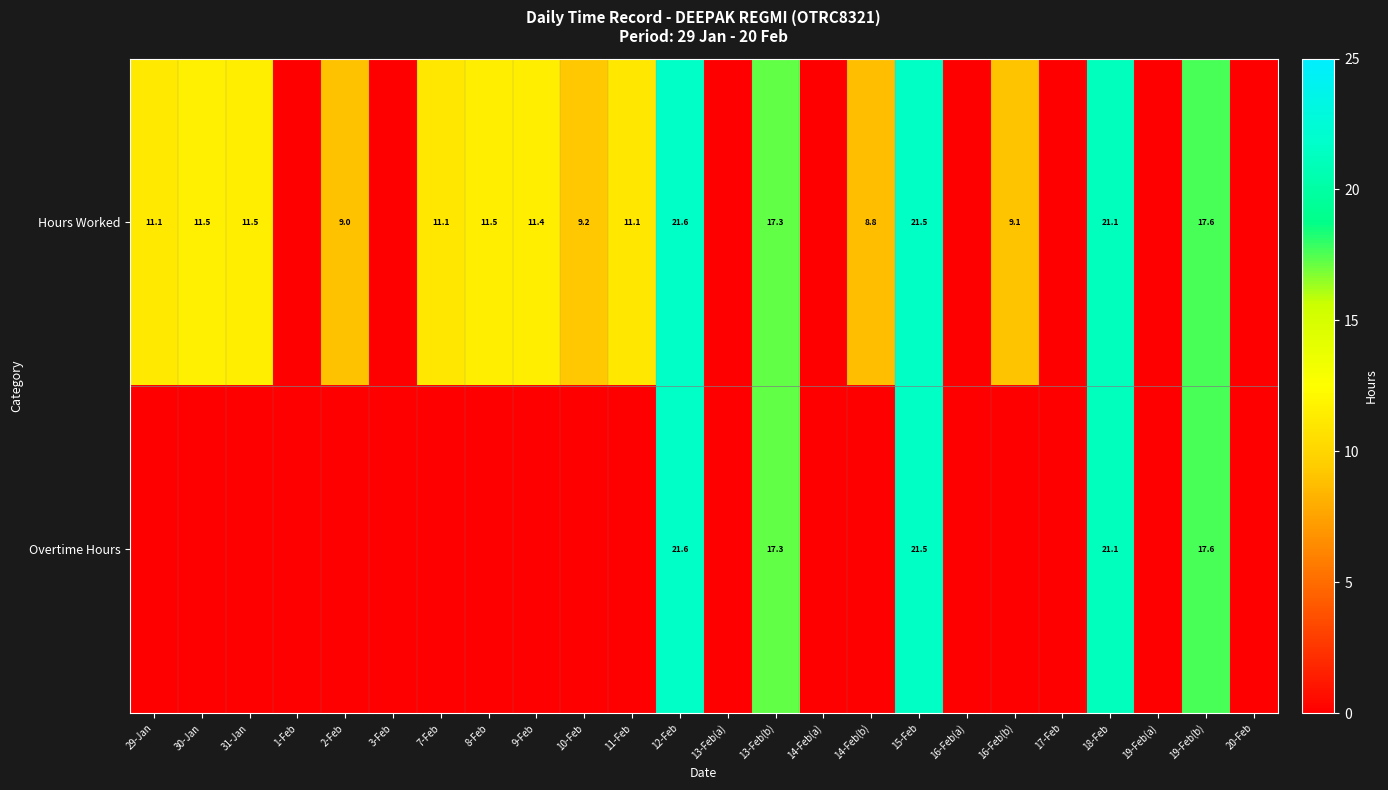

True or false: Hours Worked has a value of 17.6 at 19-Feb(b).

True